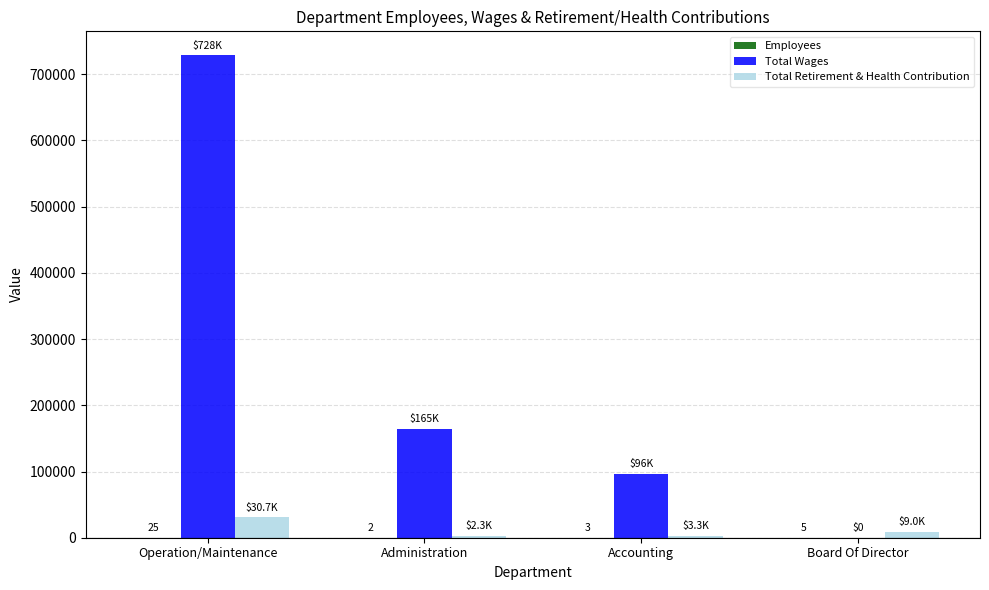

Which series changed the most between Operation/Maintenance and Board Of Director?

Total Wages